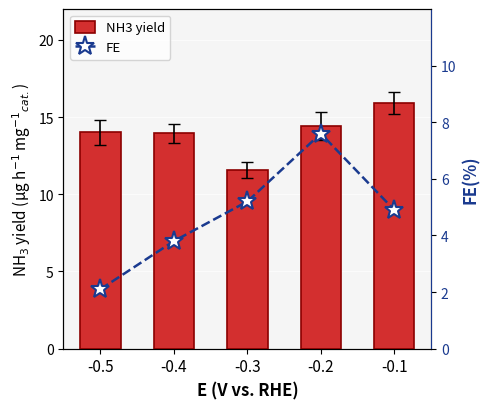

How many data points in FE are above 4?

3